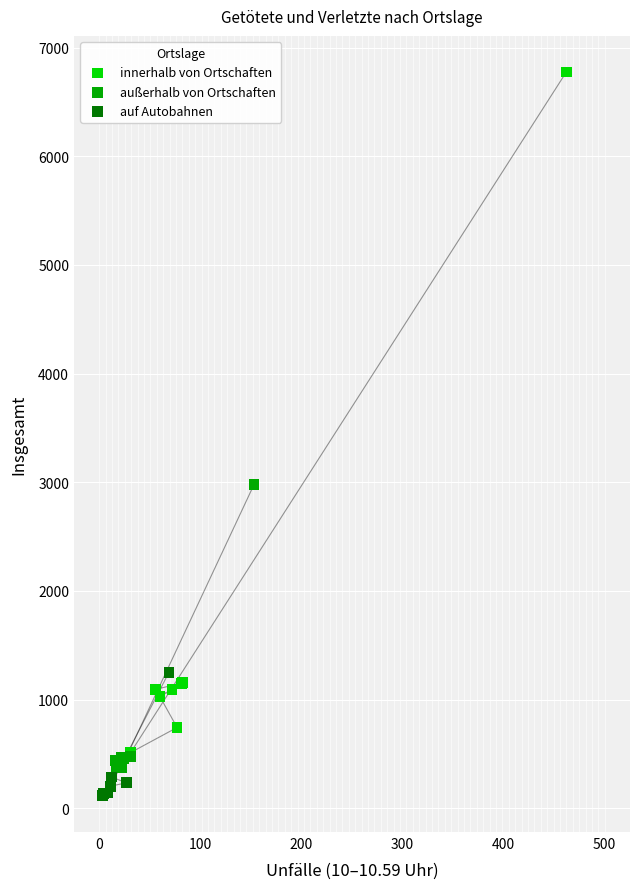

Which series has the largest Y range (max minus min)?

innerhalb von Ortschaften